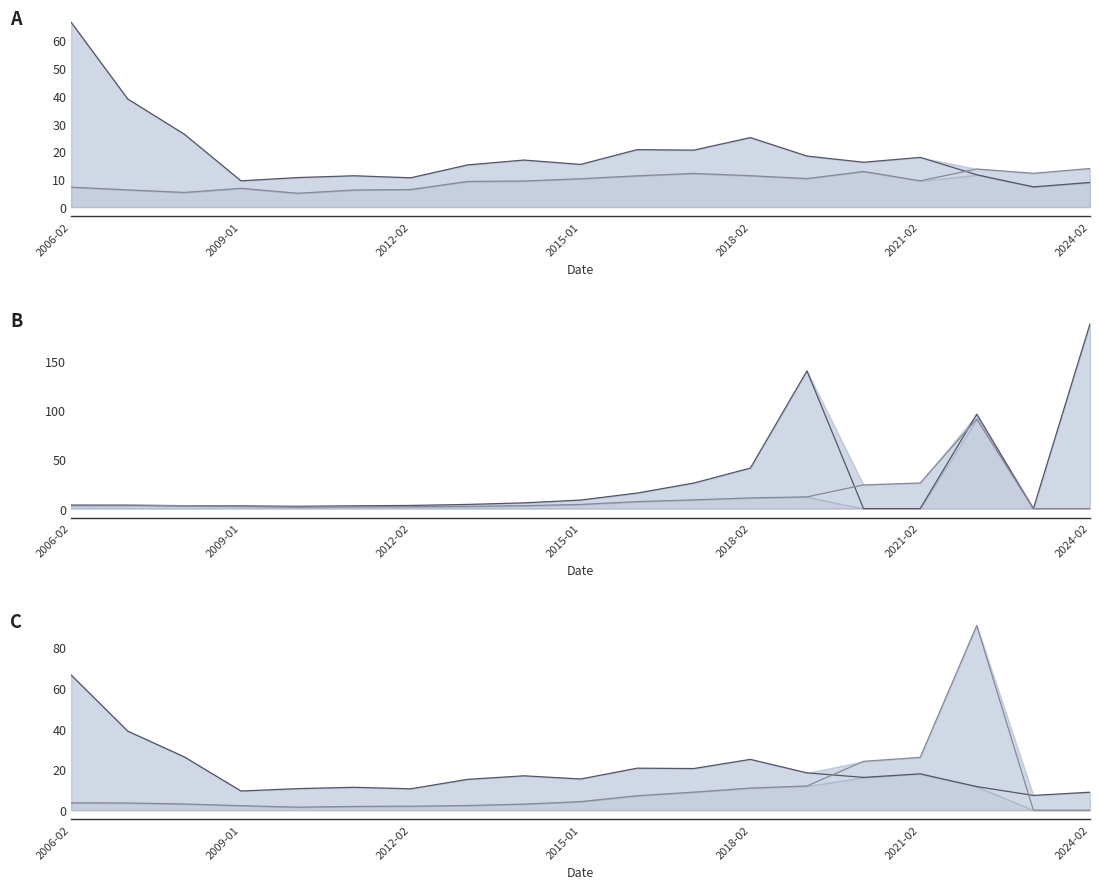

How many values in the TJX Cos. Inc. line series exceed 9?

12